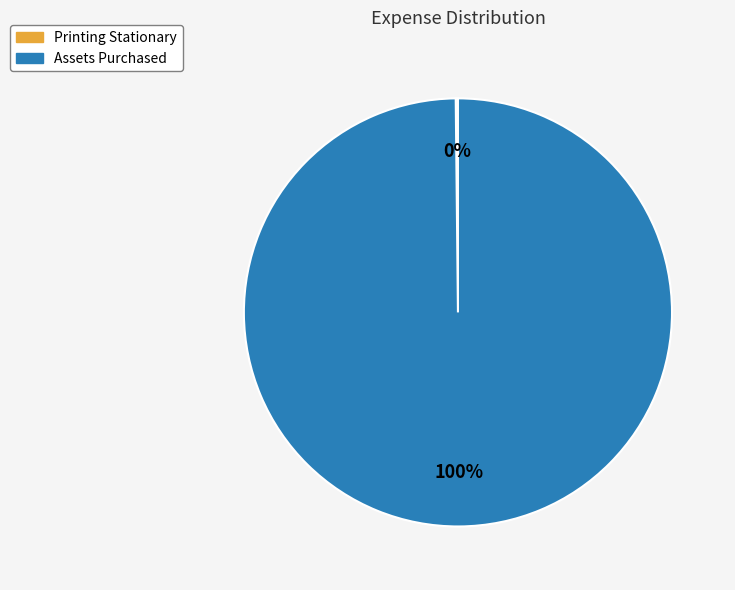

To the nearest percent, what is the average slice percentage?

50%